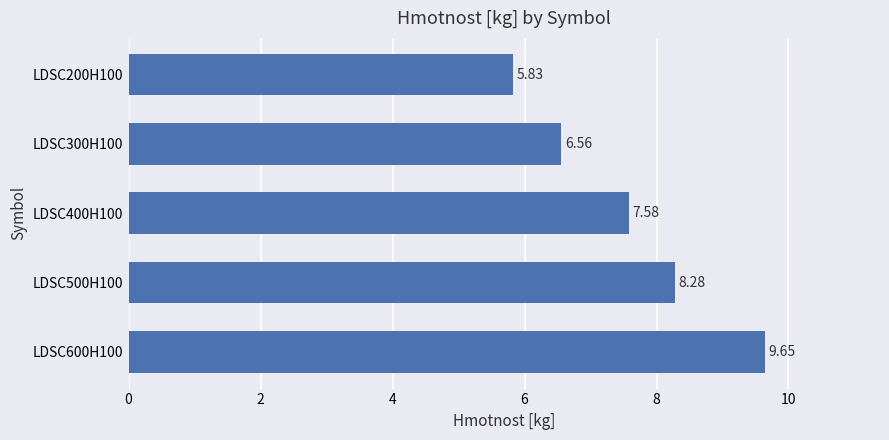

Approximately how many times larger is the value at LDSC600H100 compared to LDSC400H100?

1.3